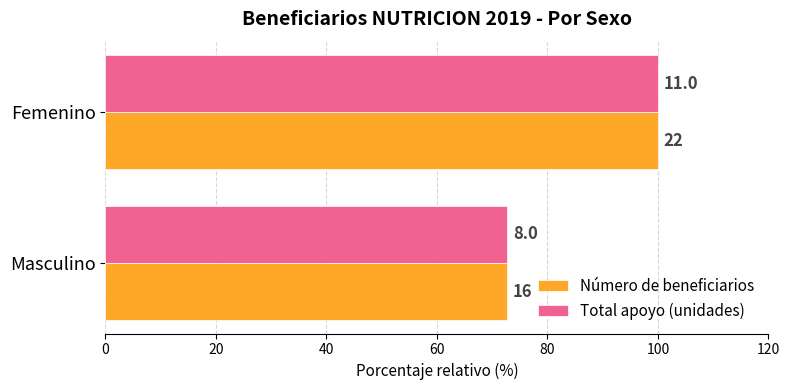

What are all the series names shown in the legend?

Número de beneficiarios, Total apoyo (unidades)